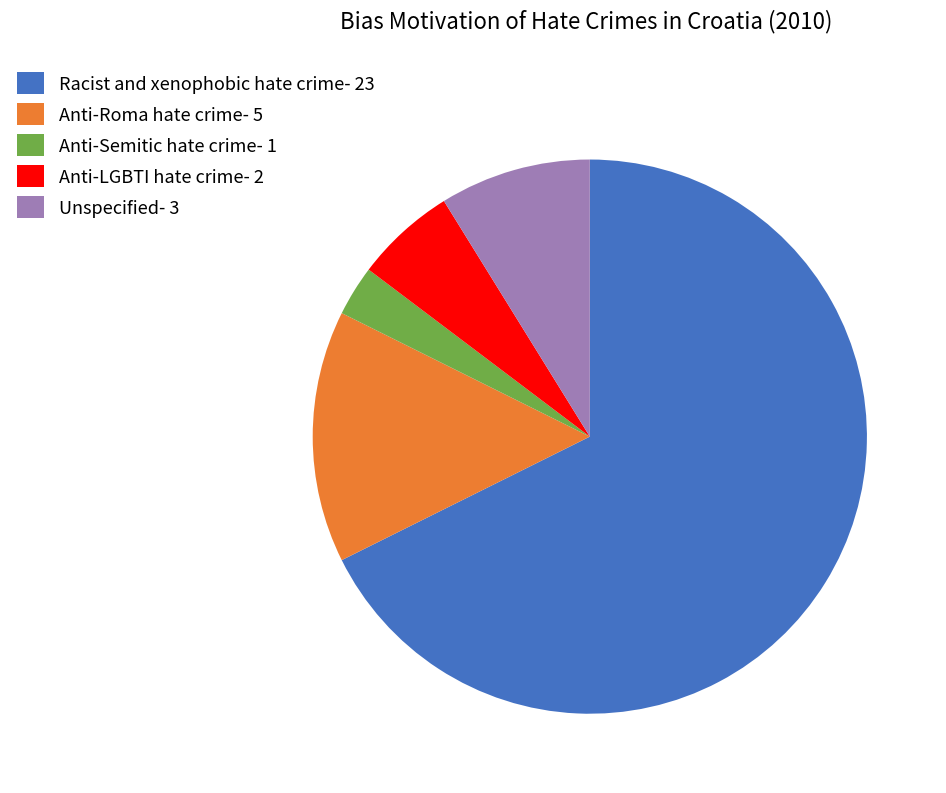

What is the largest slice in the pie chart?

Racist and xenophobic hate crime